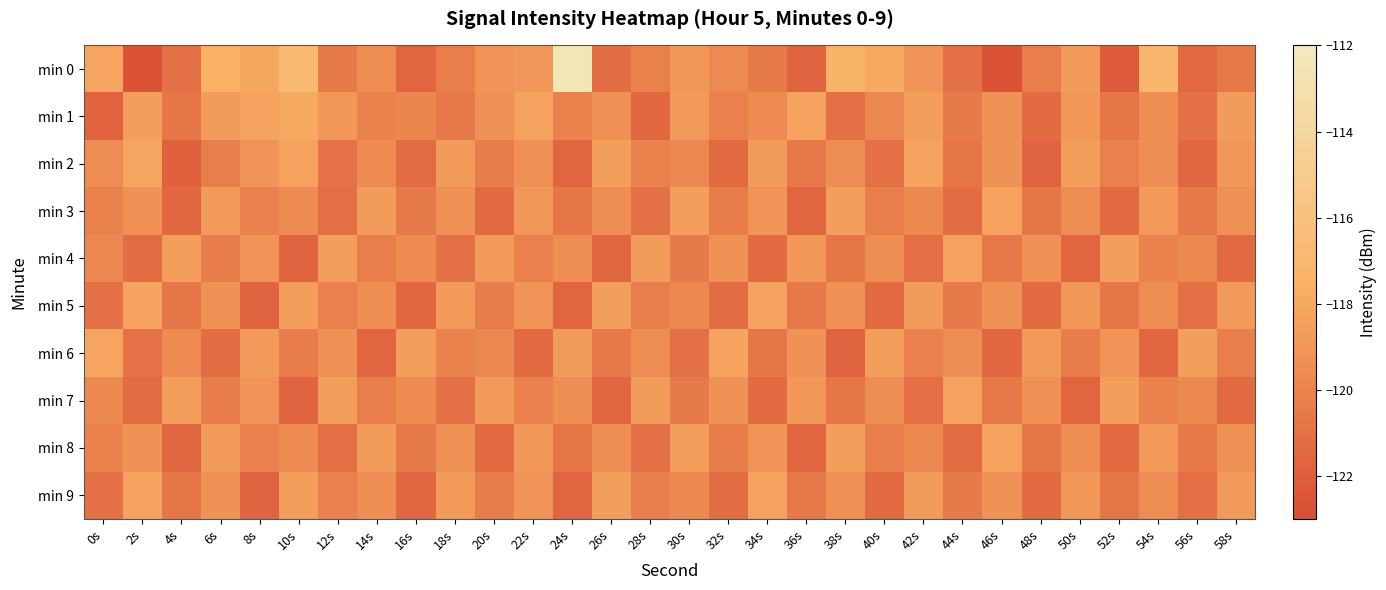

What is the spread (max minus min) of values at 10s?

4.9